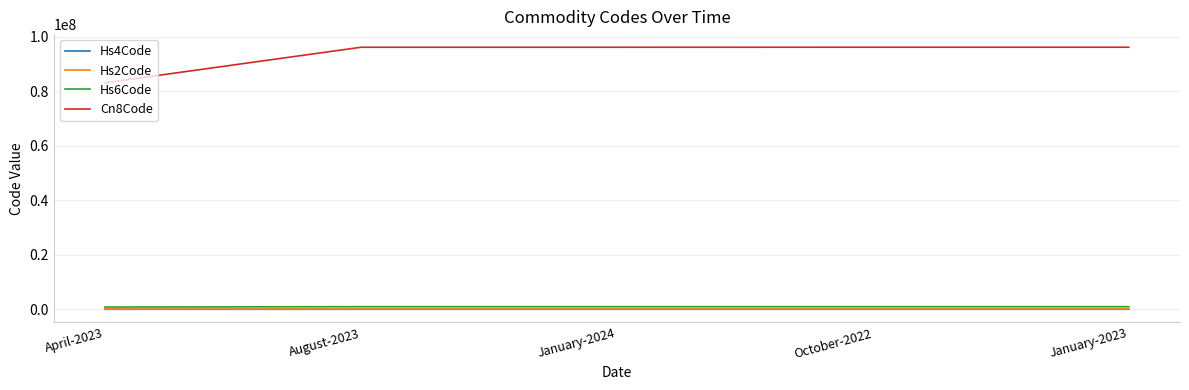

What is the maximum value shown in the chart?

96100000